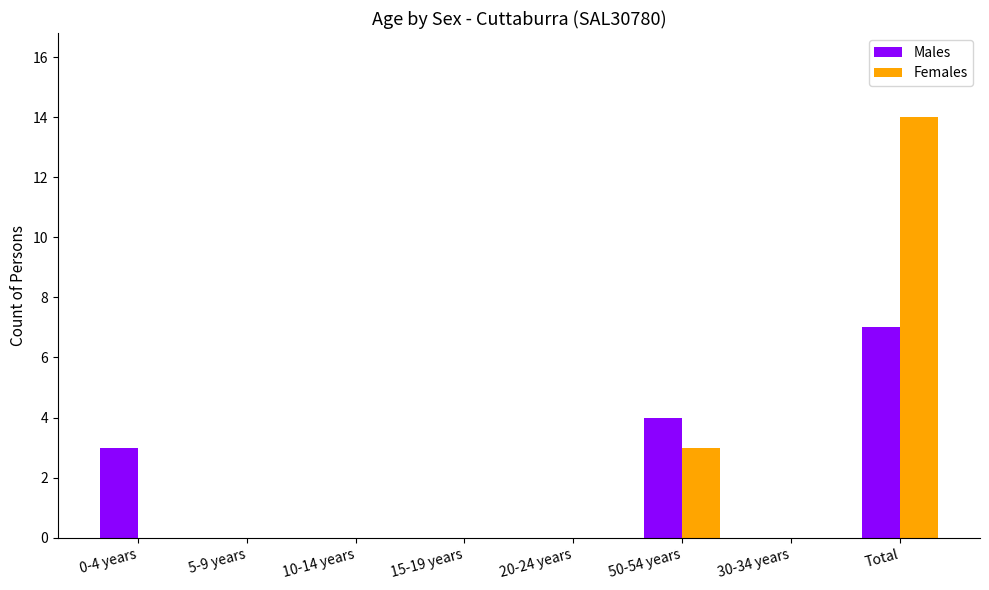

What is the sum of all Females values?

17